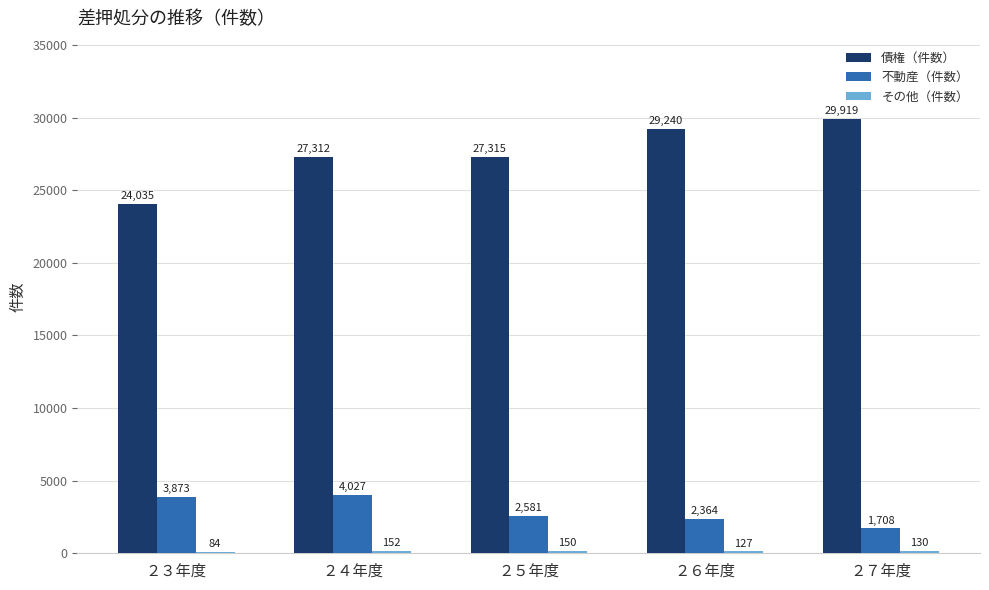

What is the spread (max minus min) of values at ２４年度?

27160